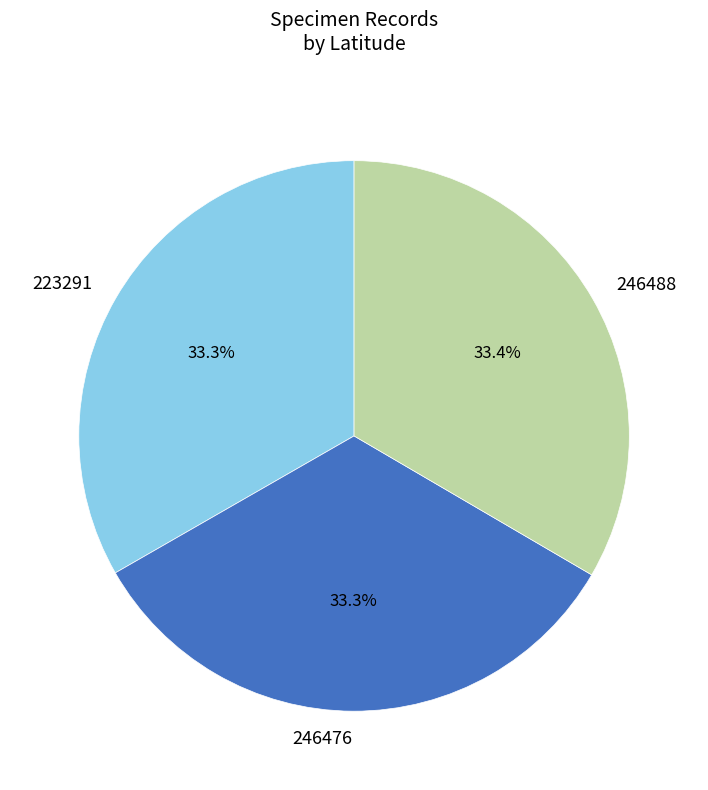

How many segments does this pie chart have?

3